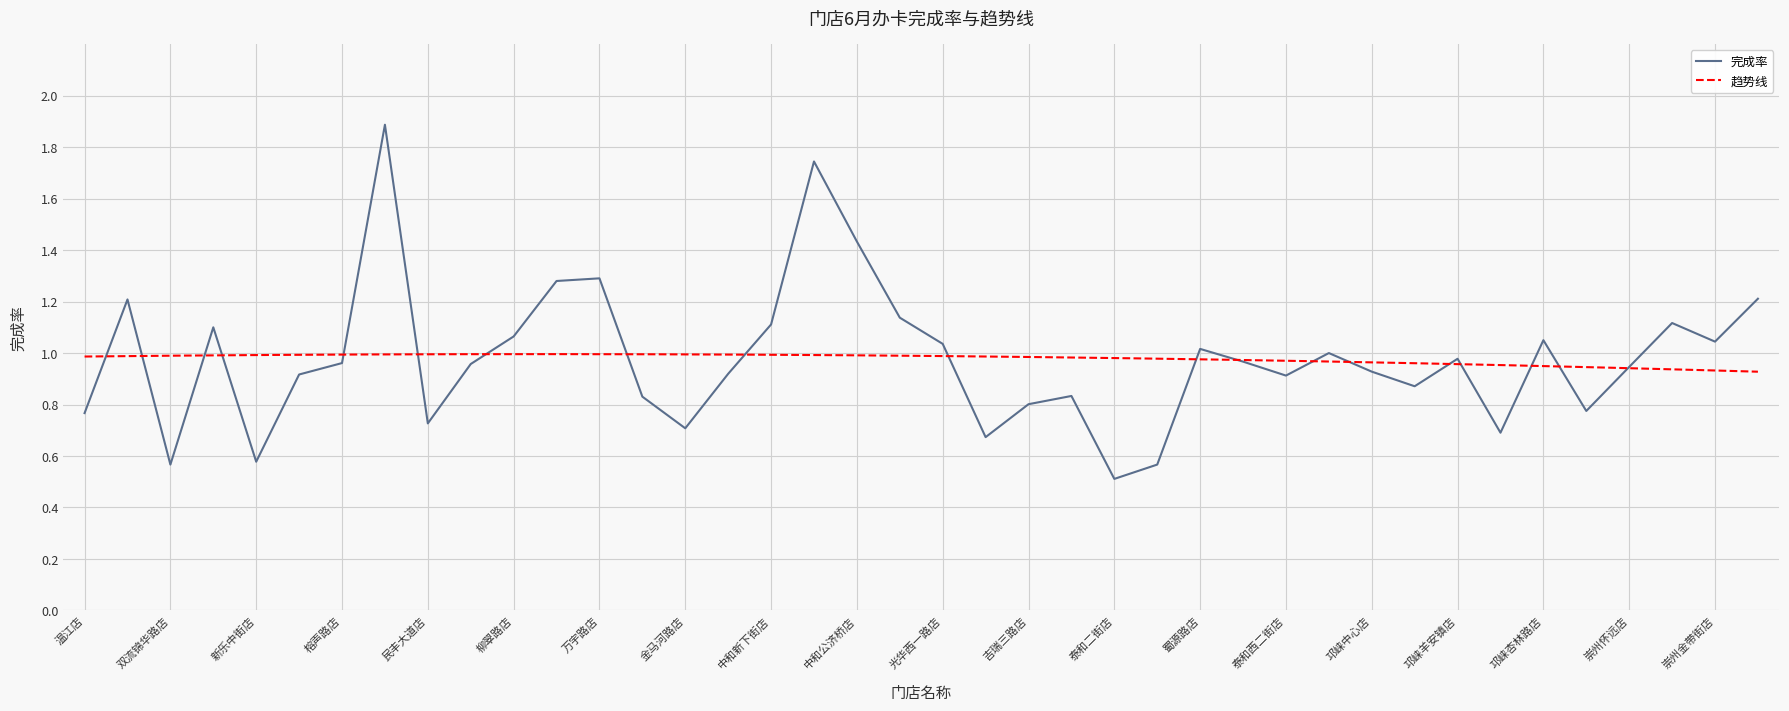

What is the sum of all values?

39.1